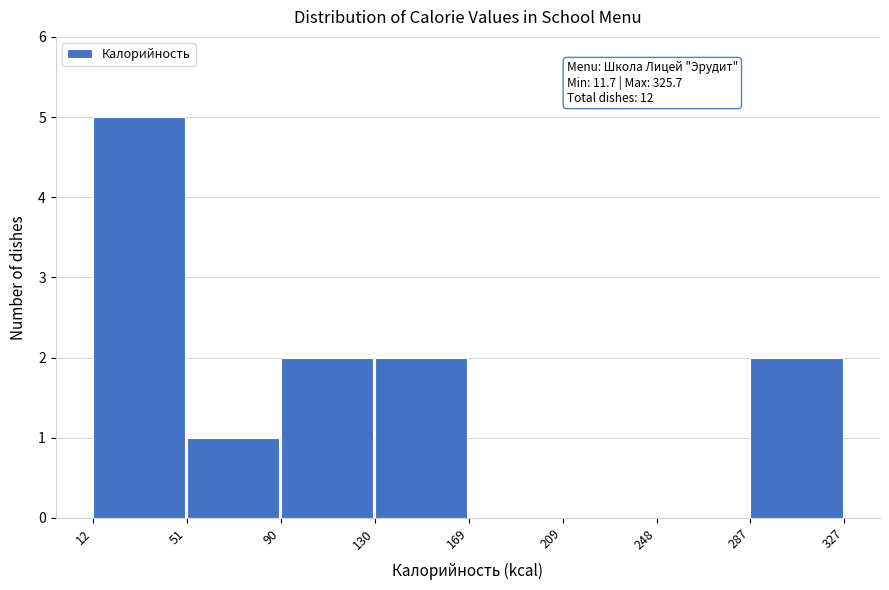

Which range on the x-axis has the tallest bar?

12 to 51